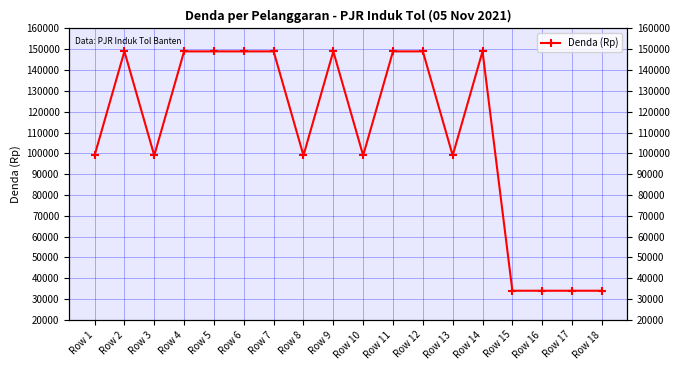

True or false: there are more than 0 points higher than both neighbors.

True